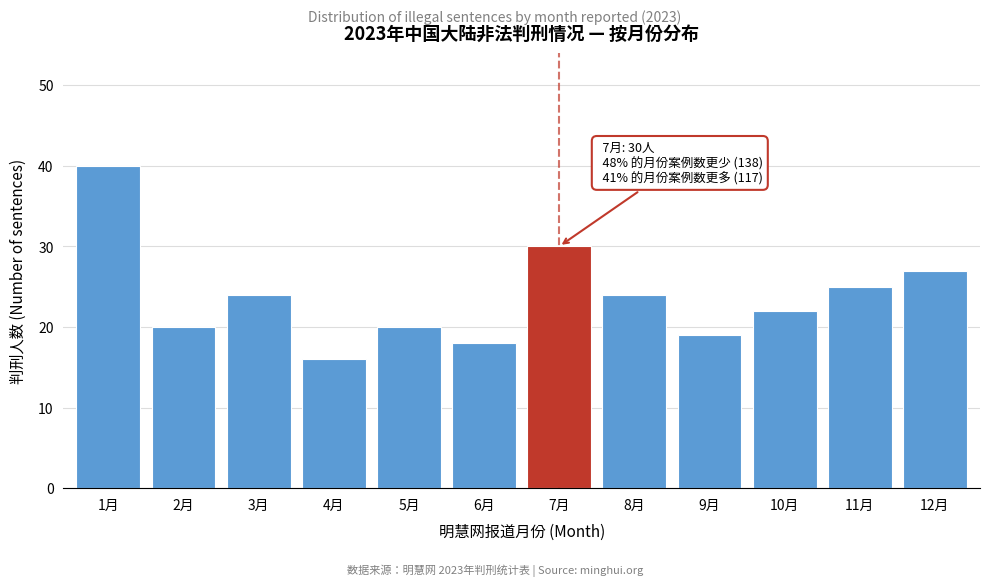

Reading left to right, extract all data points from this chart.

1月=40	2月=20	3月=24	4月=16	5月=20	6月=18	7月=30	8月=24	9月=19	10月=22	11月=25	12月=27